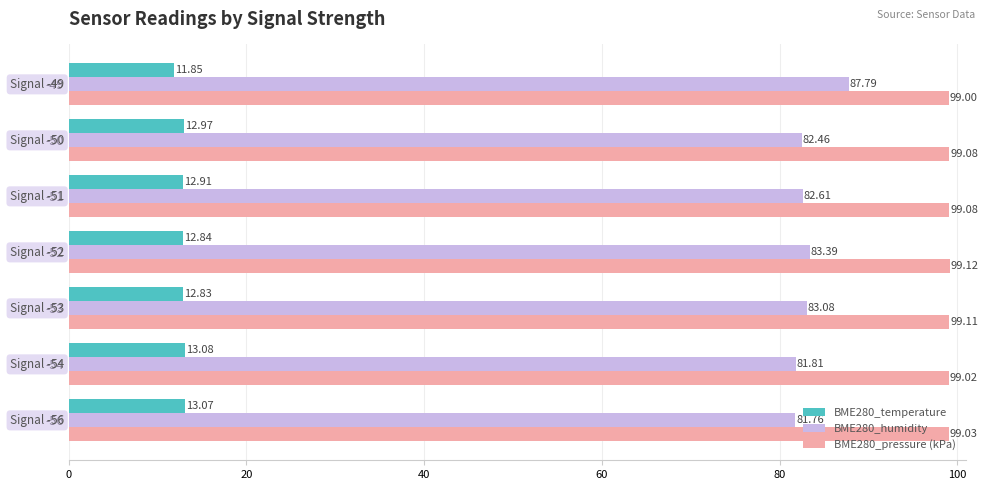

At which category is the sum across all series the highest?

-49